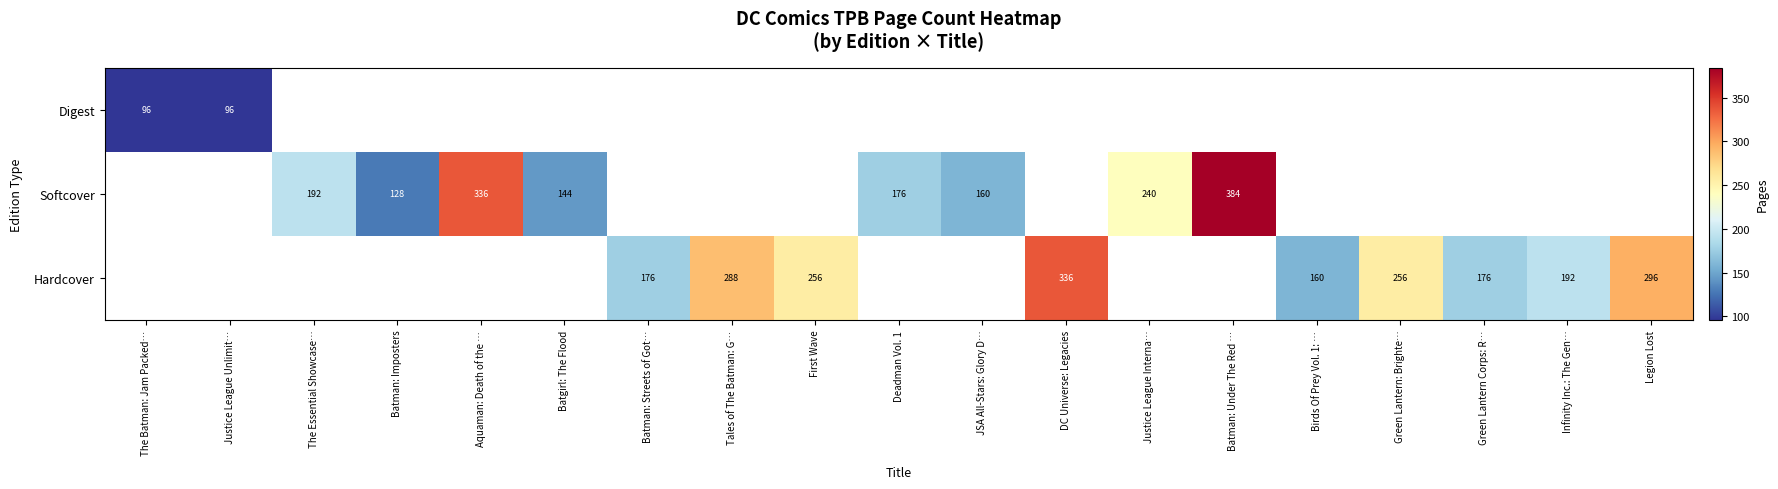

Is the value of Hardcover at DC Universe: Legacies greater than the value of Softcover at Deadman Vol. 1?

Yes